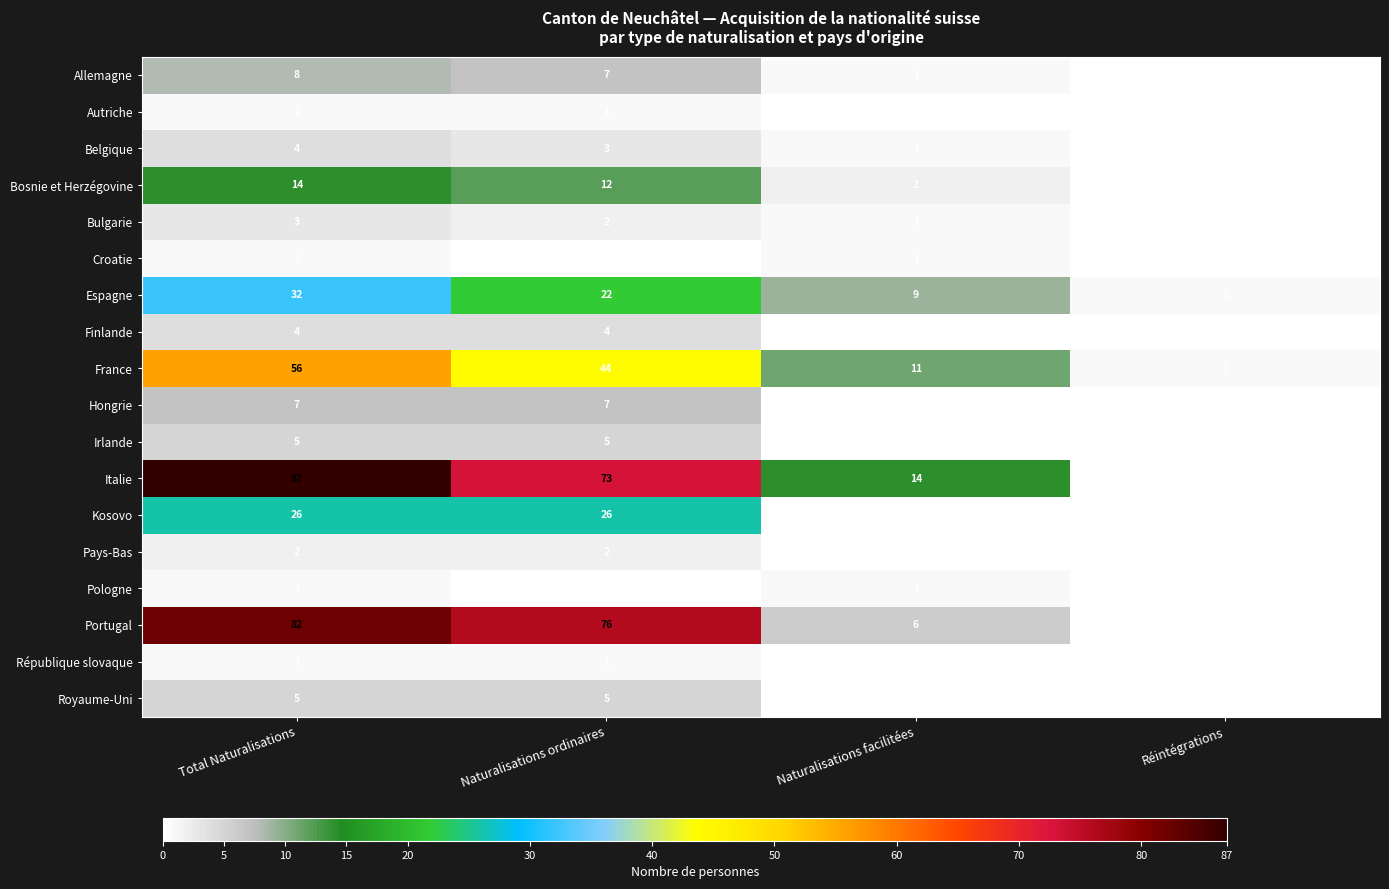

How many data points in Espagne are less than 22?

2